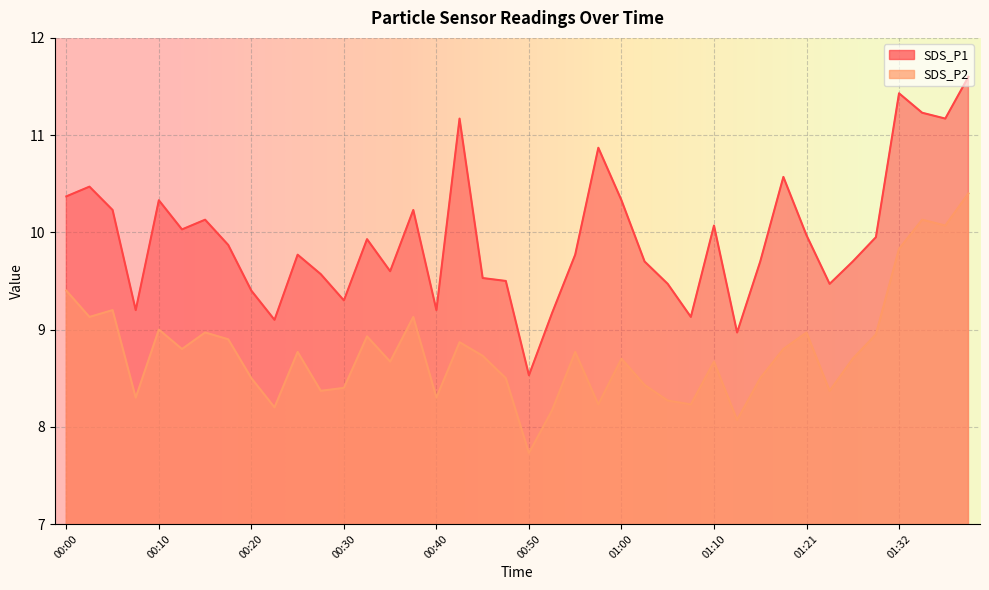

Which category has the highest value in the SDS_P2 series?

01:40